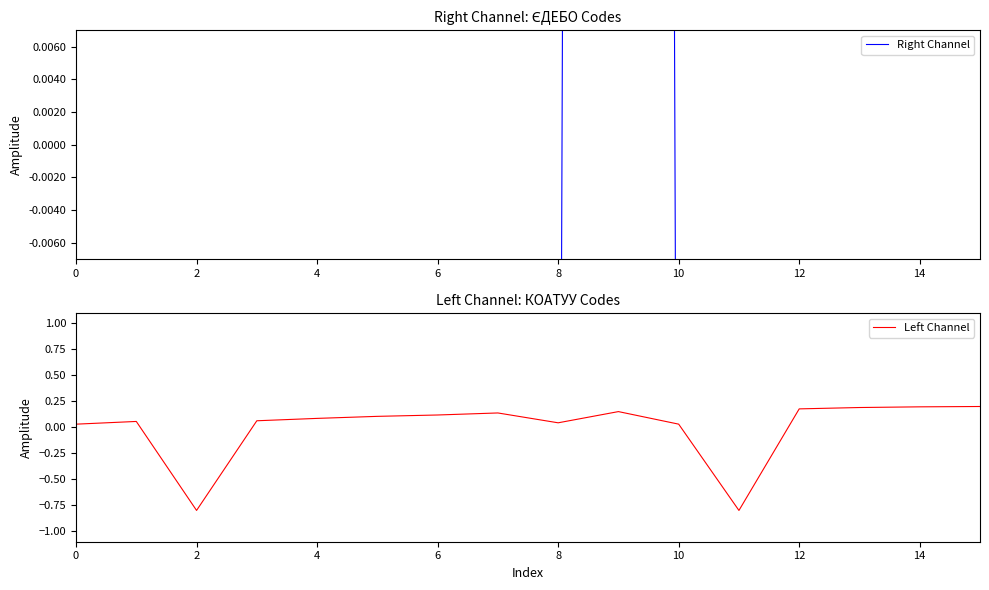

How many positive values does the Right Channel series have?

1